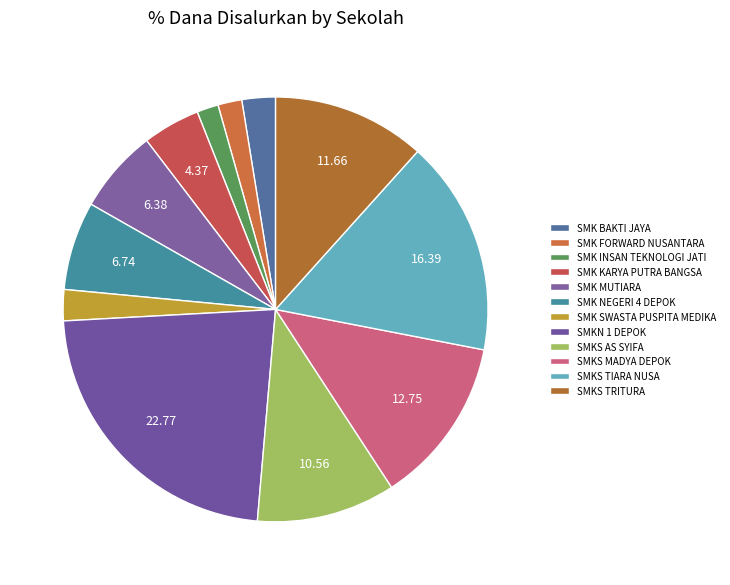

What is the smallest slice in the pie chart?

SMK INSAN TEKNOLOGI JATI